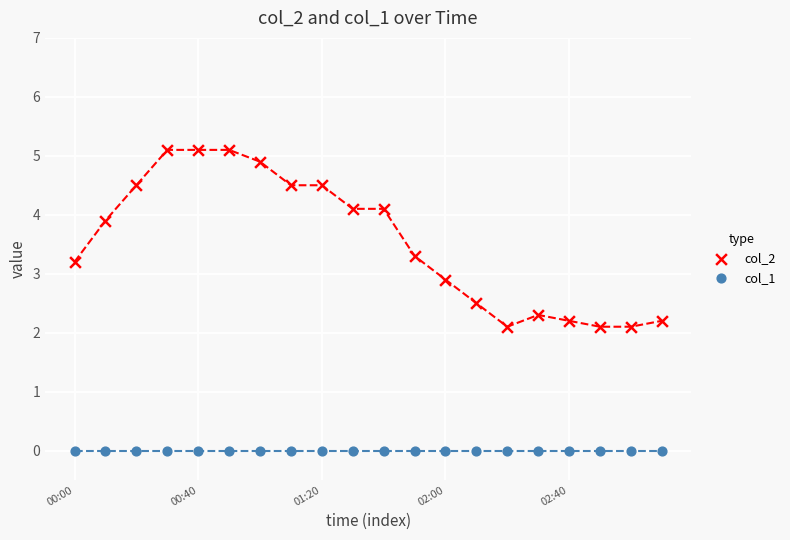

What are all the series names shown in the legend?

col_2, col_1